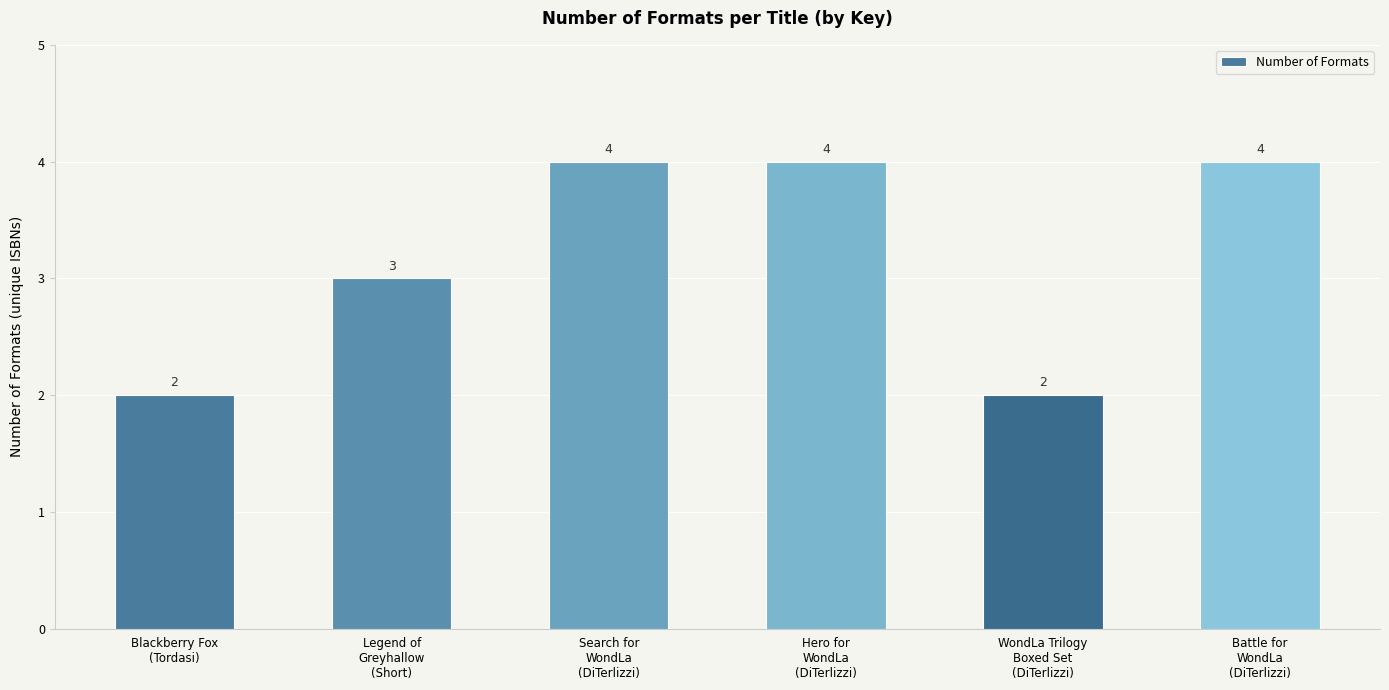

Count the values in the range 2 to 4.

6